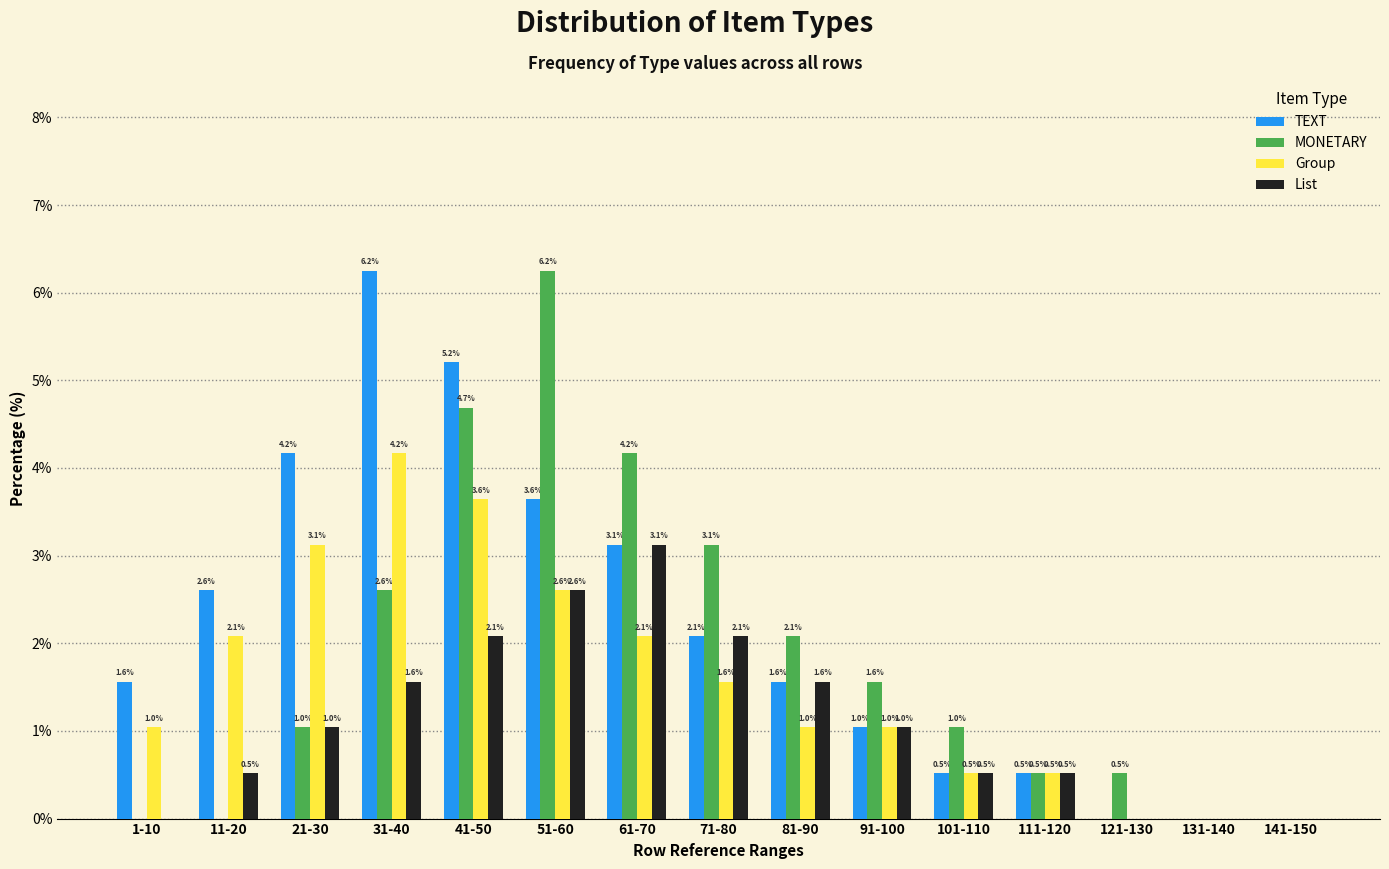

Between 121-130 and 141-150, which series saw the biggest shift?

MONETARY